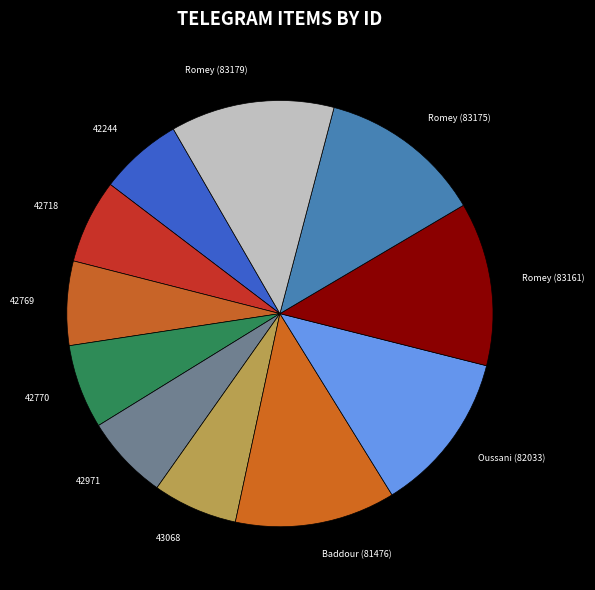

Does any single category account for the majority?

No